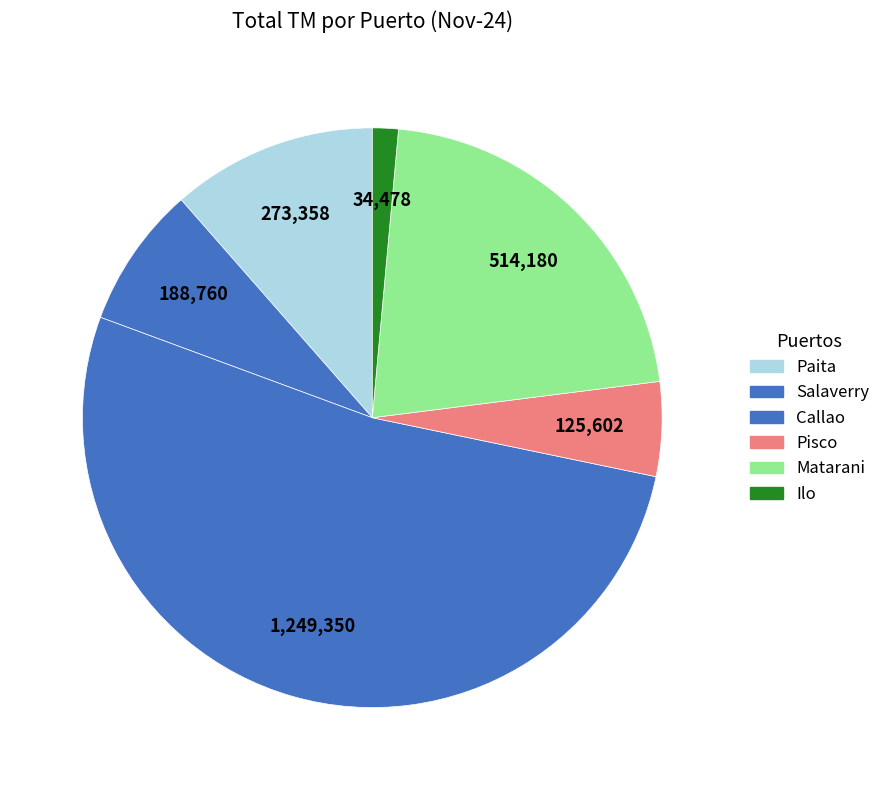

What is the majority slice?

Callao